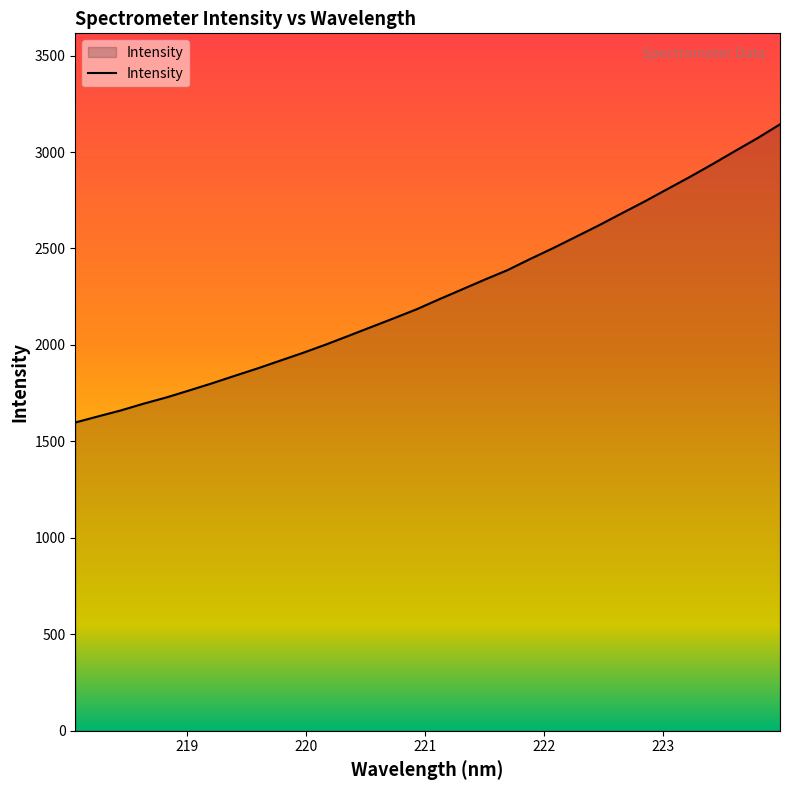

What is the average value?

2267.5